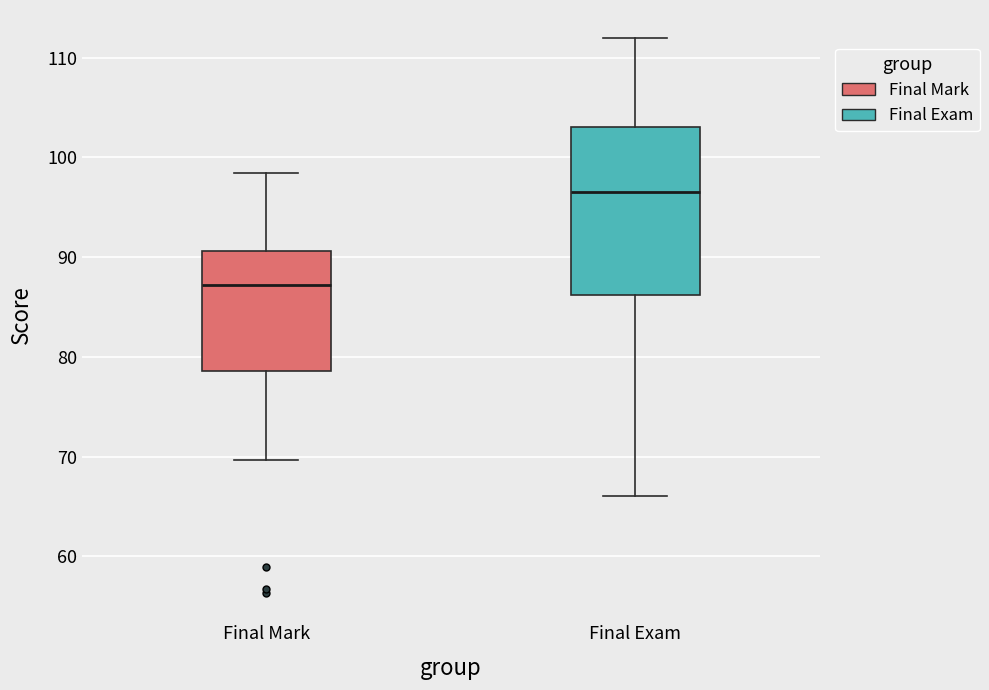

Where is the upper edge of the box for Final Mark on the y-axis? The values are not printed on the chart, so give them approximately, as read against the axis.

91